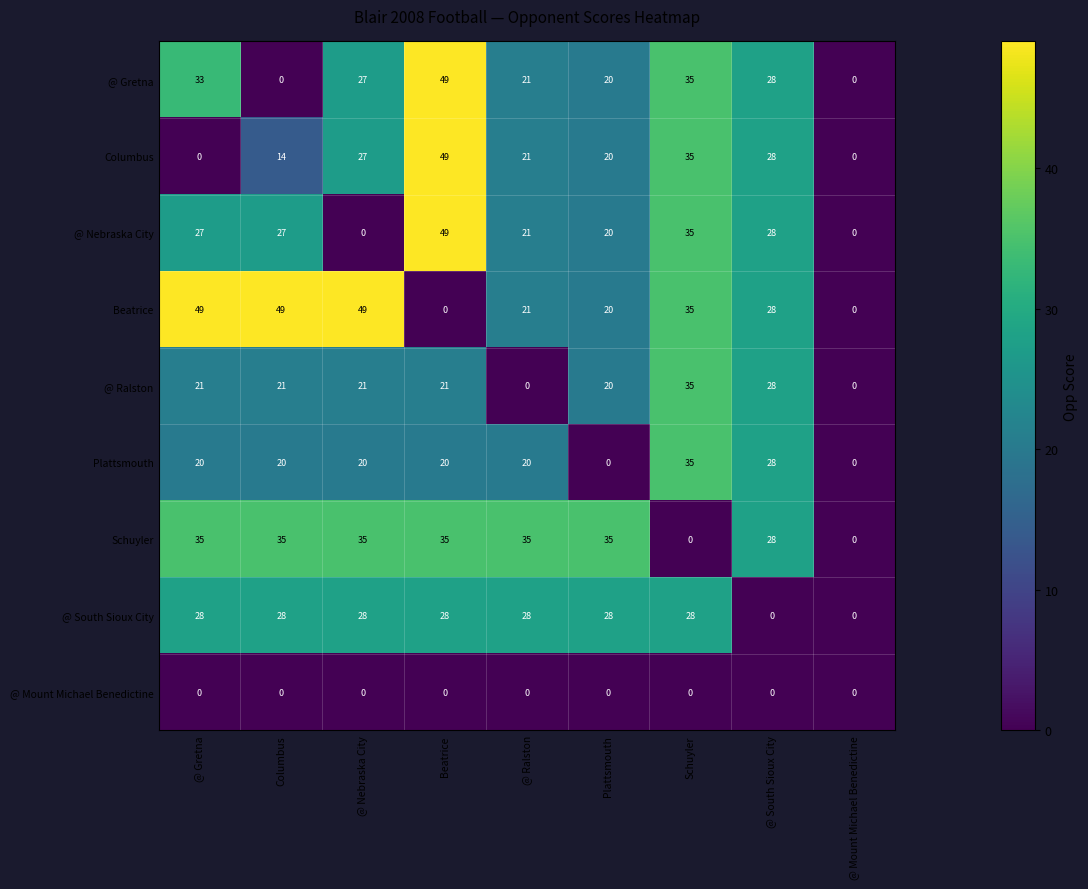

What is the greatest value displayed?

49